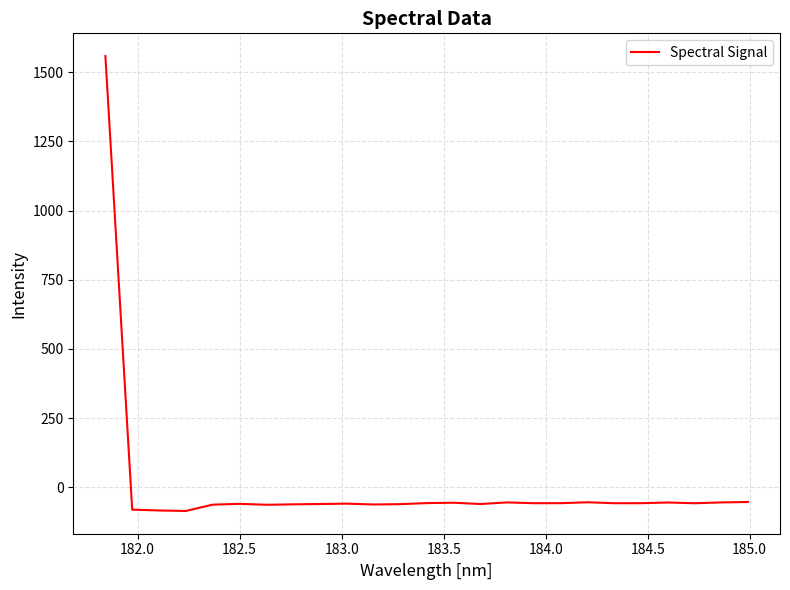

What is the difference between the maximum and minimum values?

1644.1